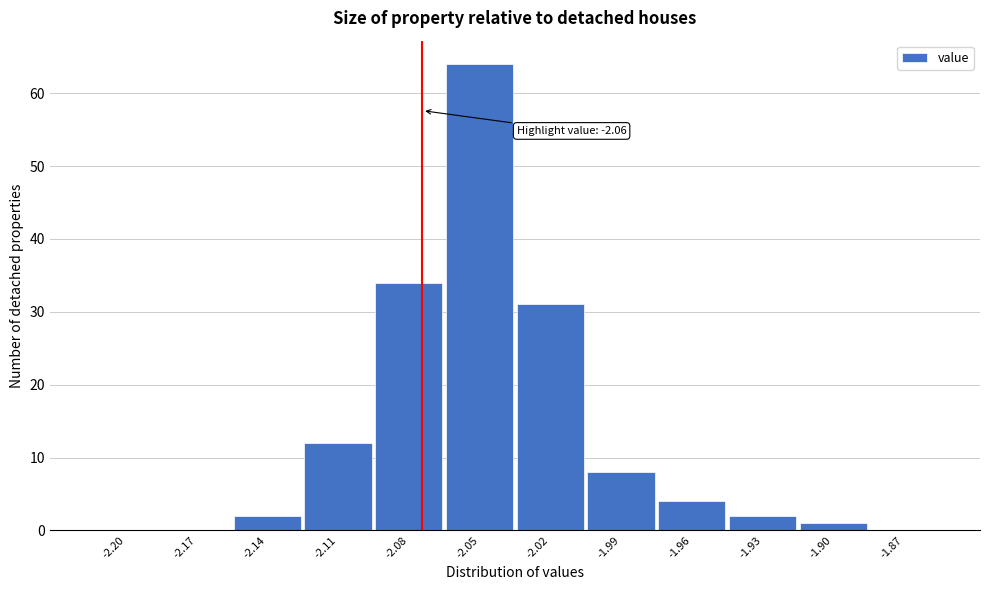

Reading left to right, extract all data points from this chart.

-2.20=0	-2.17=0	-2.14=2	-2.11=12	-2.08=34	-2.05=64	-2.02=31	-1.99=8	-1.96=4	-1.93=2	-1.90=1	-1.87=0